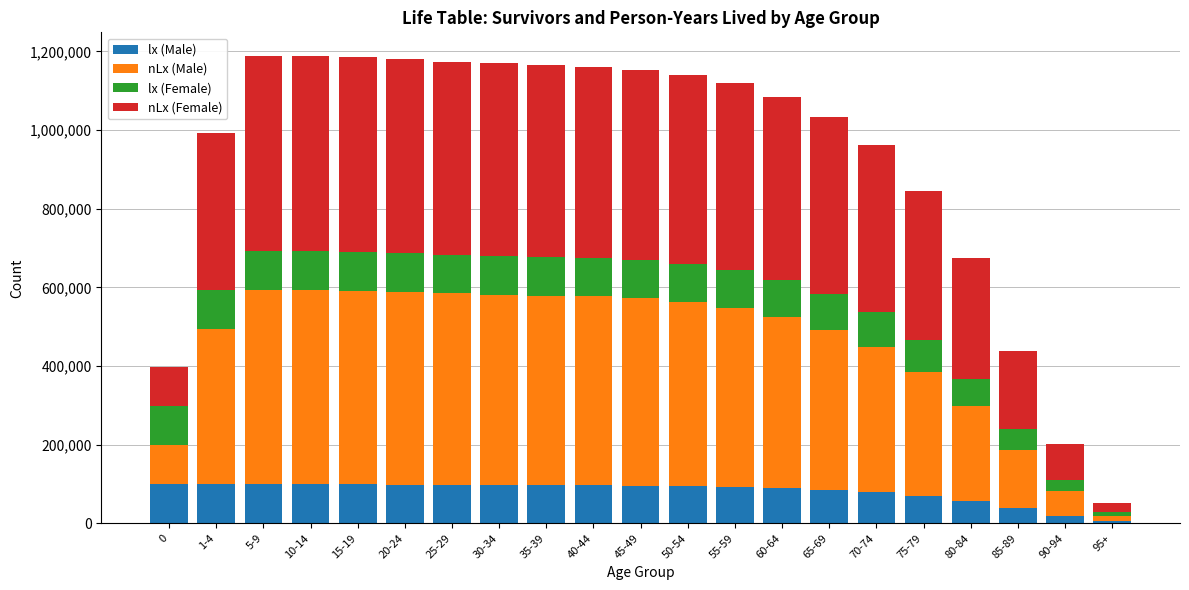

The value of lx (Male) at 20-24 is 98123. True or false?

True